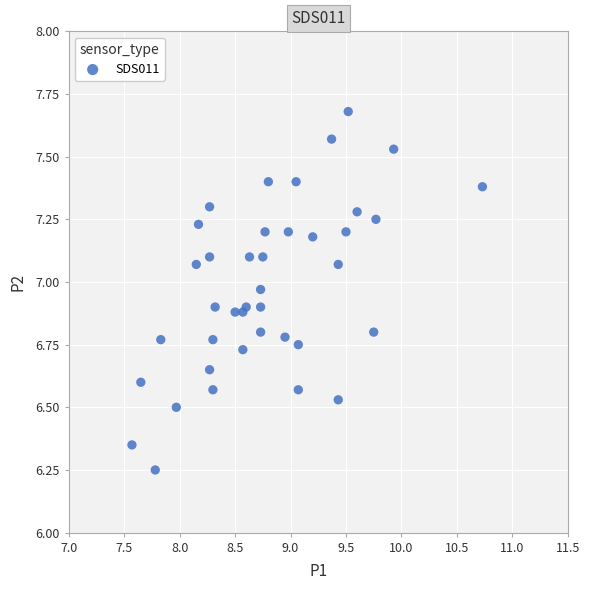

What is the range of X values (max minus min)?

3.2